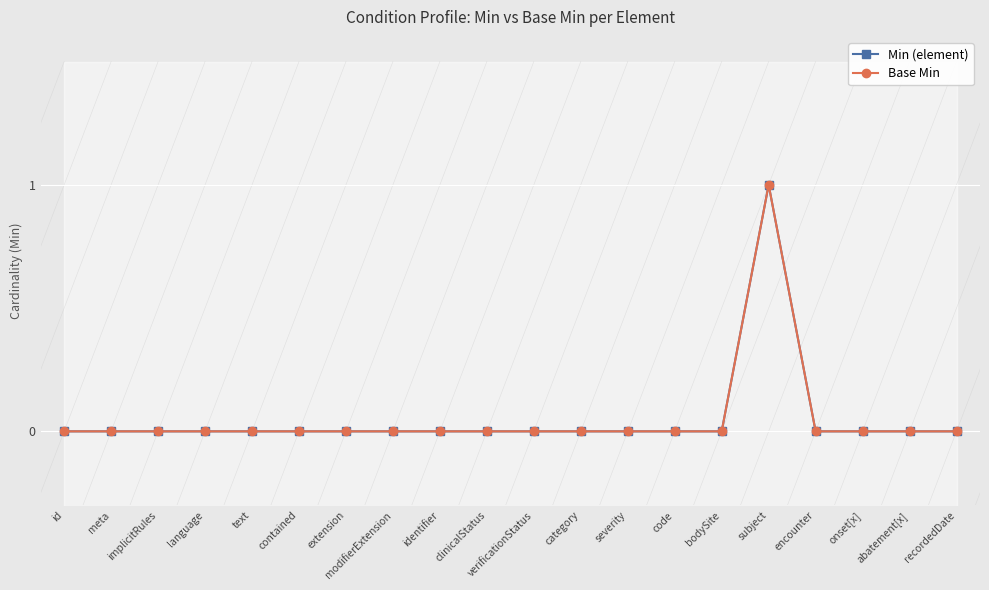

Between language and clinicalStatus, which series saw the biggest shift?

Min (element)